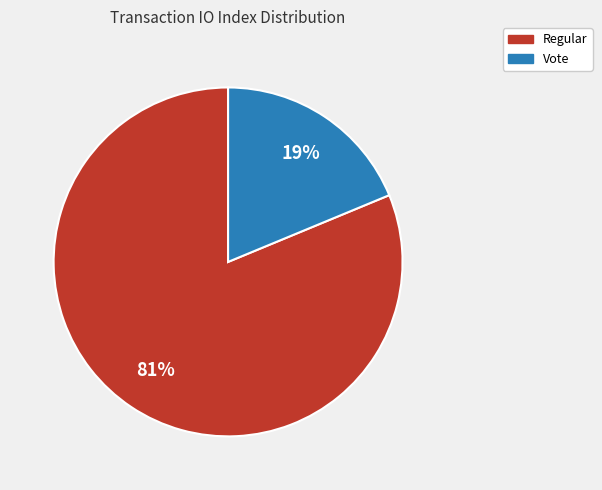

What percentage is the Vote slice, to the nearest percent?

19%